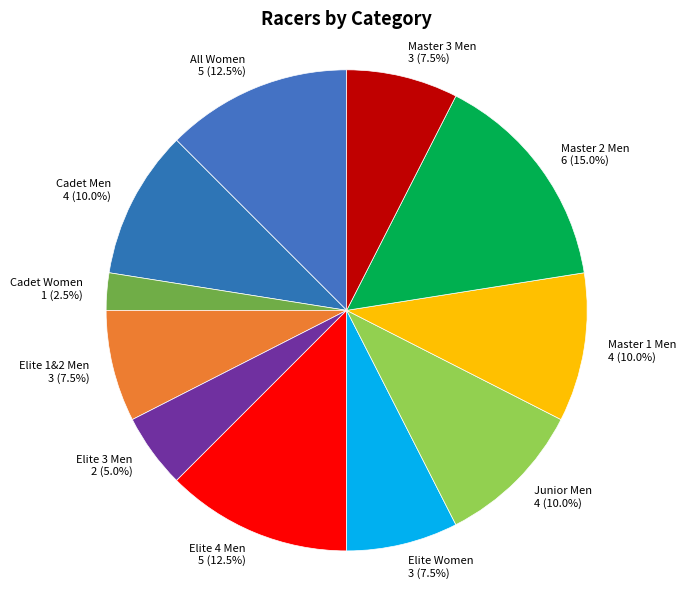

Does Cadet Men account for over 50% of the chart?

No